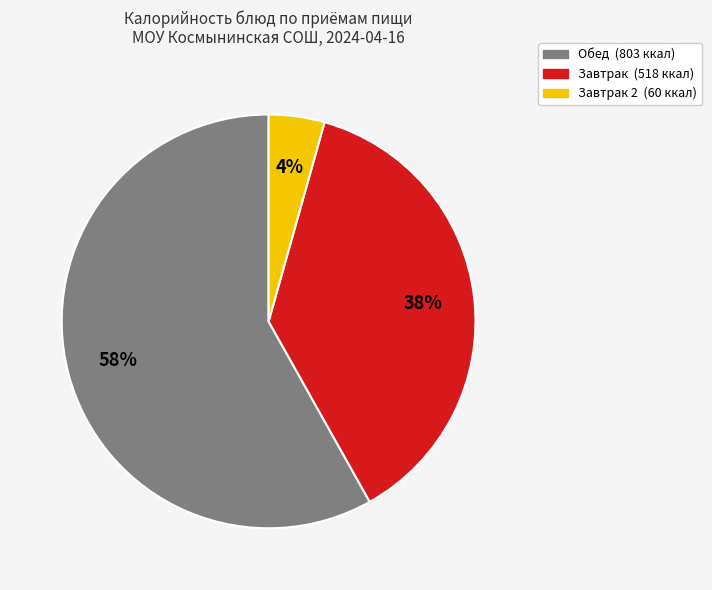

Is there any slice that represents more than half of the pie?

Yes